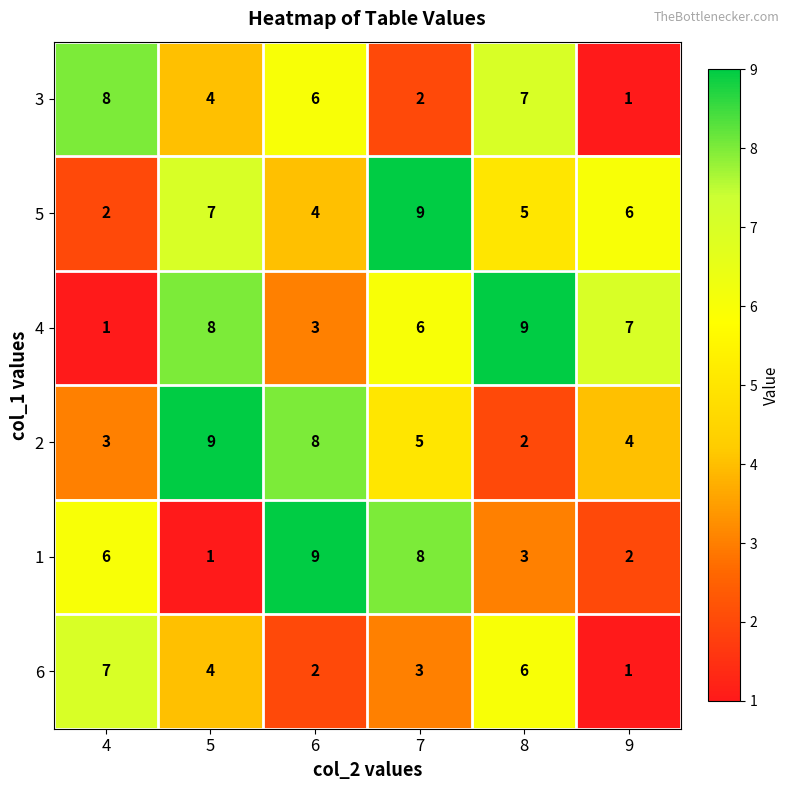

How many distinct data groups are displayed?

6